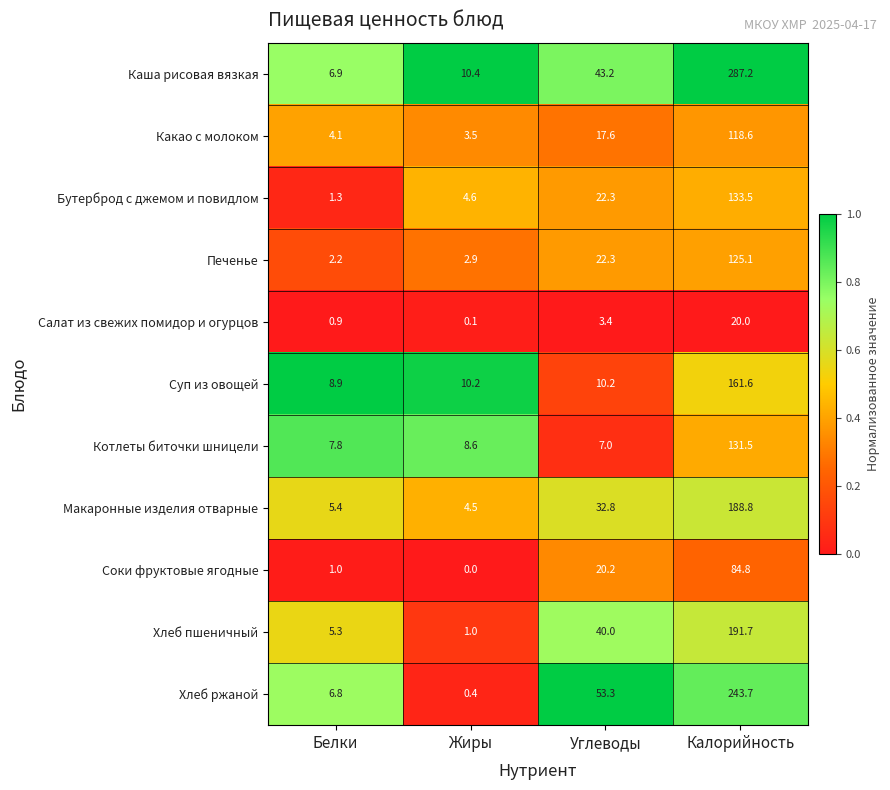

What is the difference between the second highest and second lowest values in the Бутерброд с джемом и повидлом series?

17.7